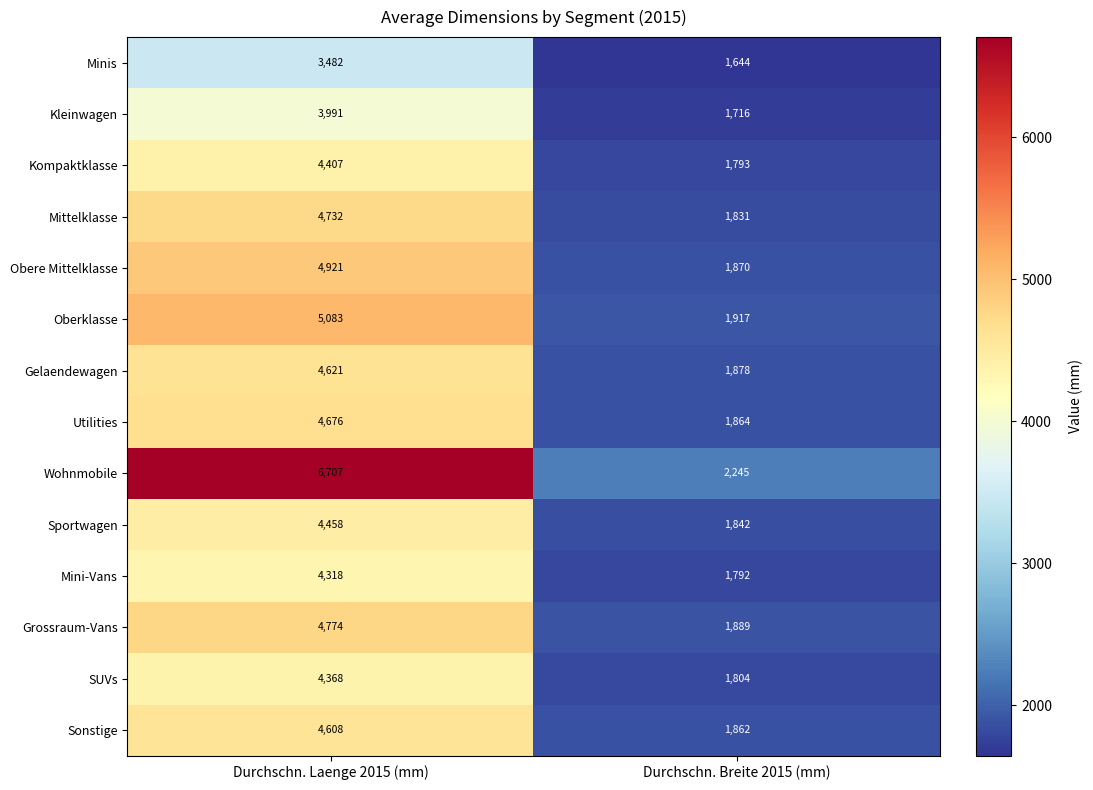

The Minis series shows 3482 at Durchschn. Laenge 2015 (mm). True or false?

True